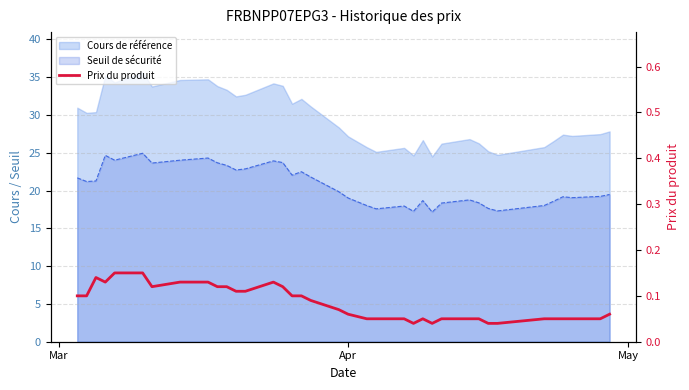

Count the values in the range 0 to 1.

37